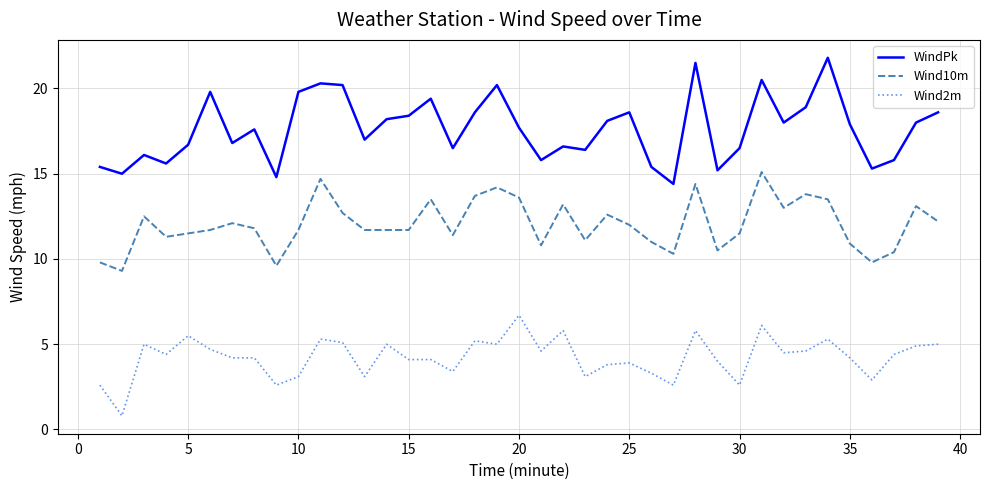

True or false: Wind10m and WindPk cross at least once.

False